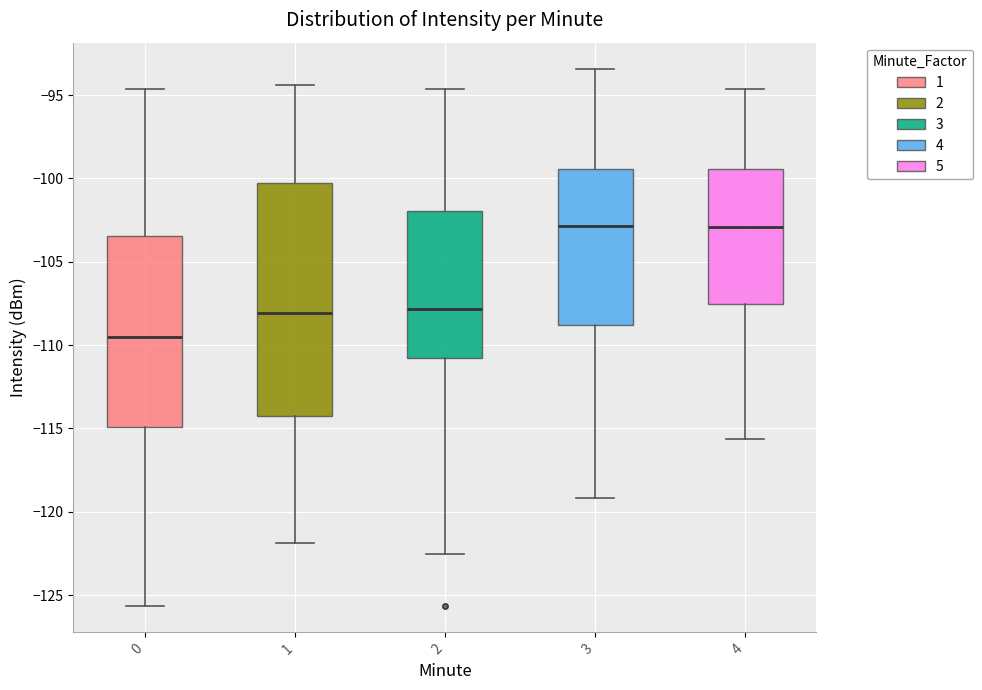

Reading left to right, read every box against the y-axis: the position of its median line, the range the box covers, and the ends of its whiskers. The values are not printed on the chart, so give them approximately, as read against the axis.

0: median -109.5, box -115.0 to -103.5, whiskers -125.5 to -94.5
1: median -108.0, box -114.0 to -100.5, whiskers -122.0 to -94.5
2: median -108.0, box -111.0 to -102.0, whiskers -122.5 to -94.5
3: median -103.0, box -109.0 to -99.5, whiskers -119.0 to -93.5
4: median -103.0, box -107.5 to -99.5, whiskers -115.5 to -94.5